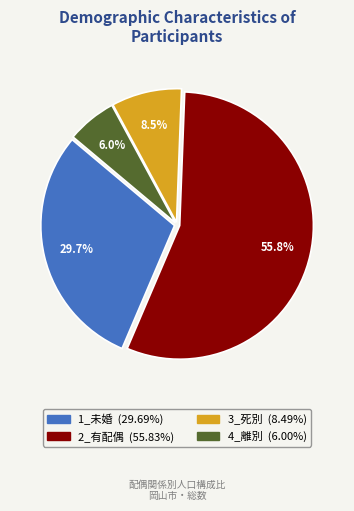

Count the number of slices in the pie.

4